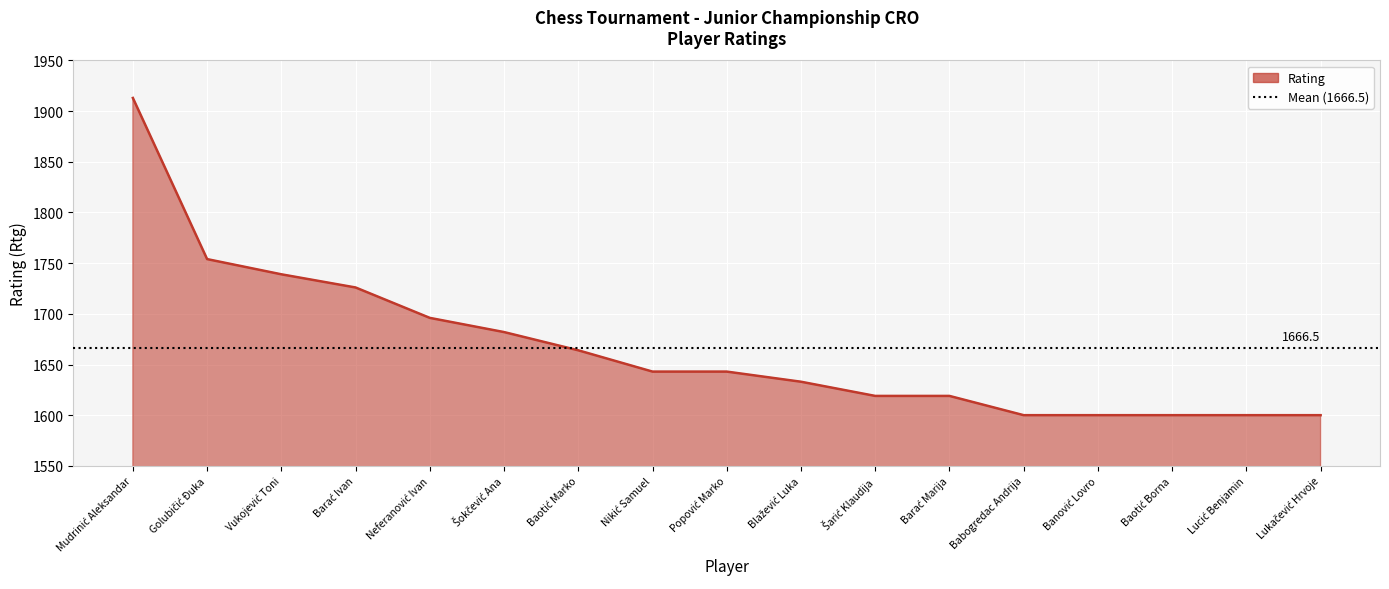

What is the difference between the maximum and minimum values?

313